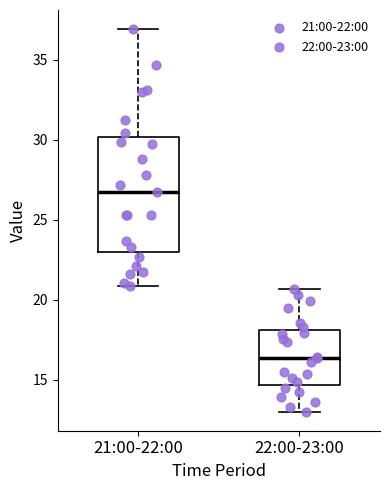

Reading left to right, transcribe this box plot: for each box, give where its median line is, the range the box spans, and where its two whiskers end, as read against the y-axis. The values are not printed on the chart, so give them approximately, as read against the axis.

21:00-22:00: median 26.5, box 23.0 to 30.0, whiskers 21.0 to 37.0
22:00-23:00: median 16.5, box 14.5 to 18.0, whiskers 13.0 to 20.5